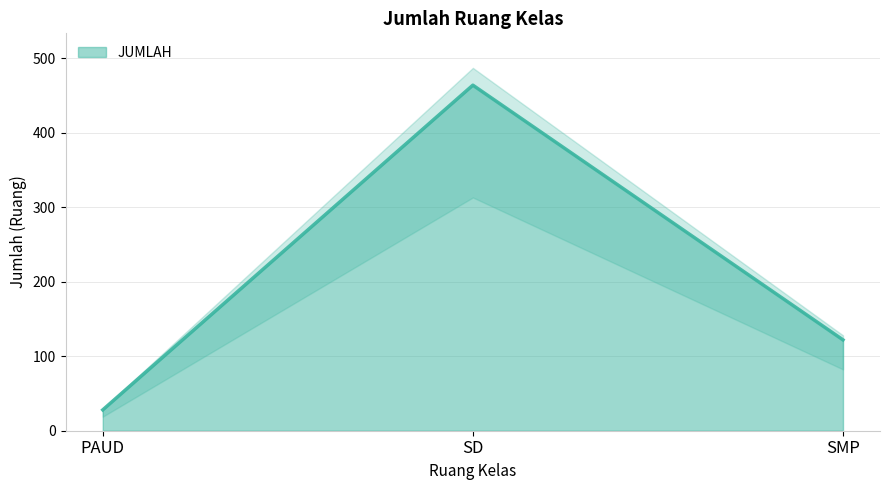

What is the label of the 2nd point from the left?

SD